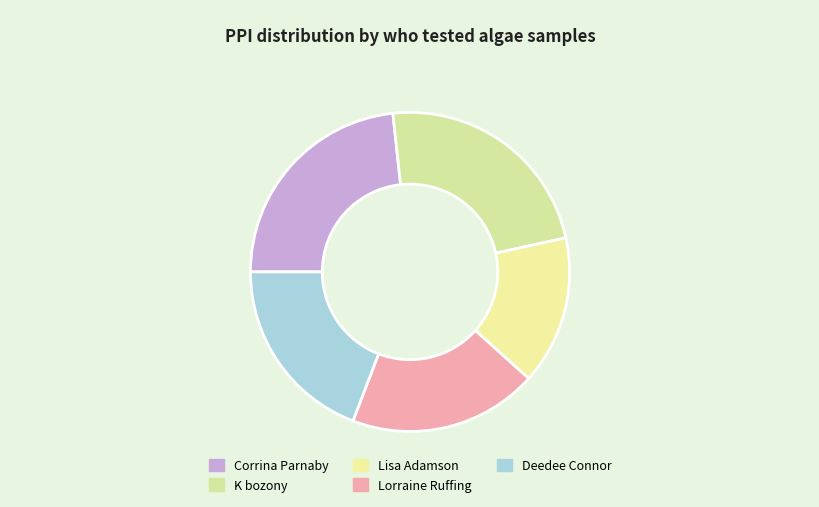

Rank the categories by value from lowest to highest.

Lisa Adamson, Lorraine Ruffing, Deedee Connor, Corrina Parnaby, K bozony